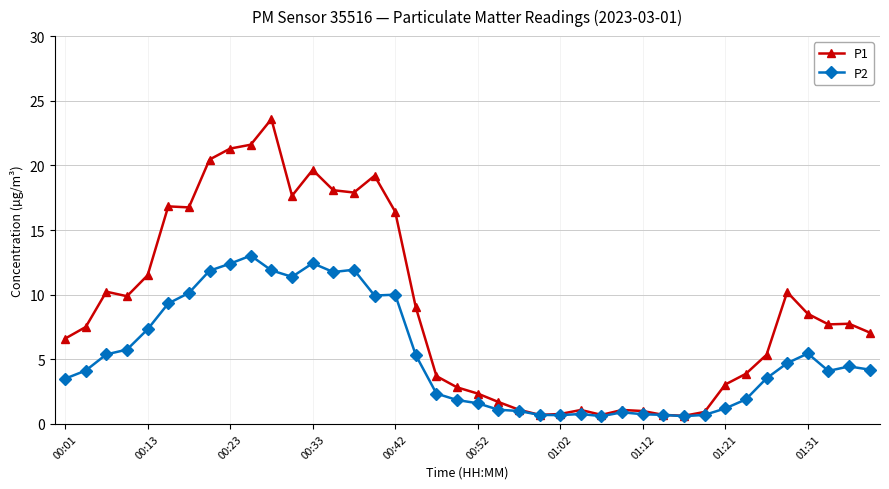

Count the number of categories in the chart.

40